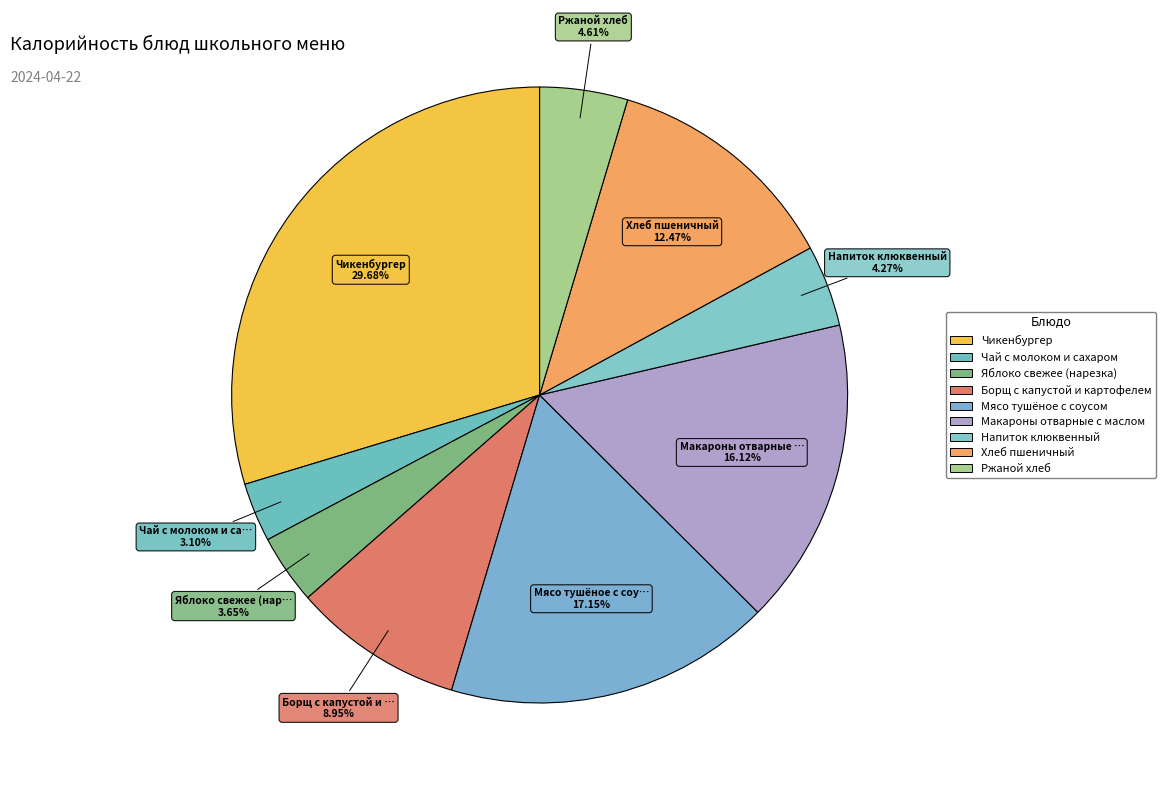

The Яблоко свежее (нарезка) slice represents 4% of the pie. True or false?

True